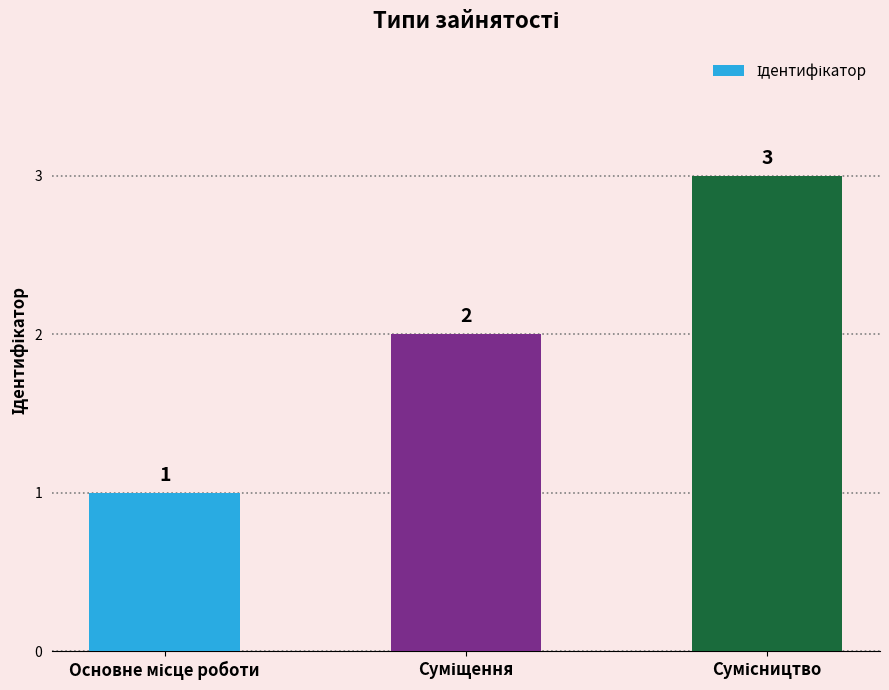

What is the greatest value displayed?

3